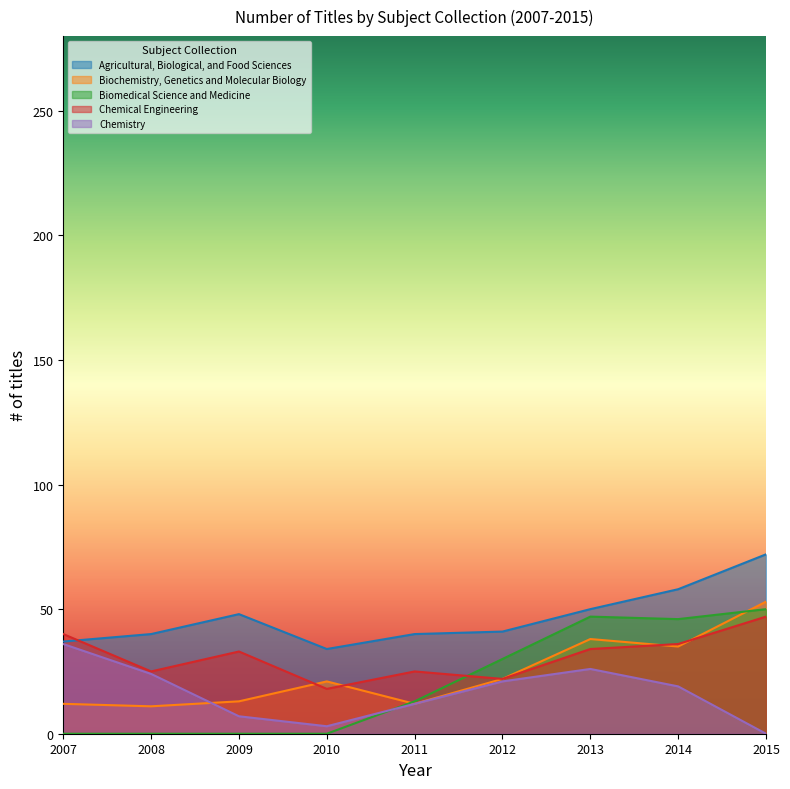

True or false: Agricultural, Biological, and Food Sciences and Biochemistry, Genetics and Molecular Biology intersect in this chart.

False